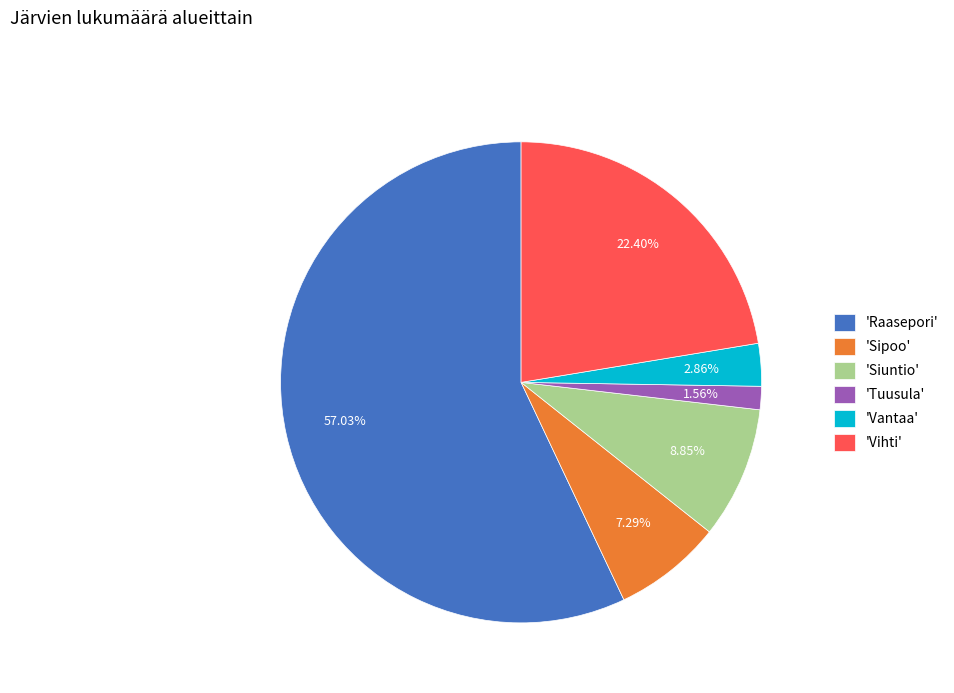

What is the smallest slice in the pie chart?

'Tuusula'